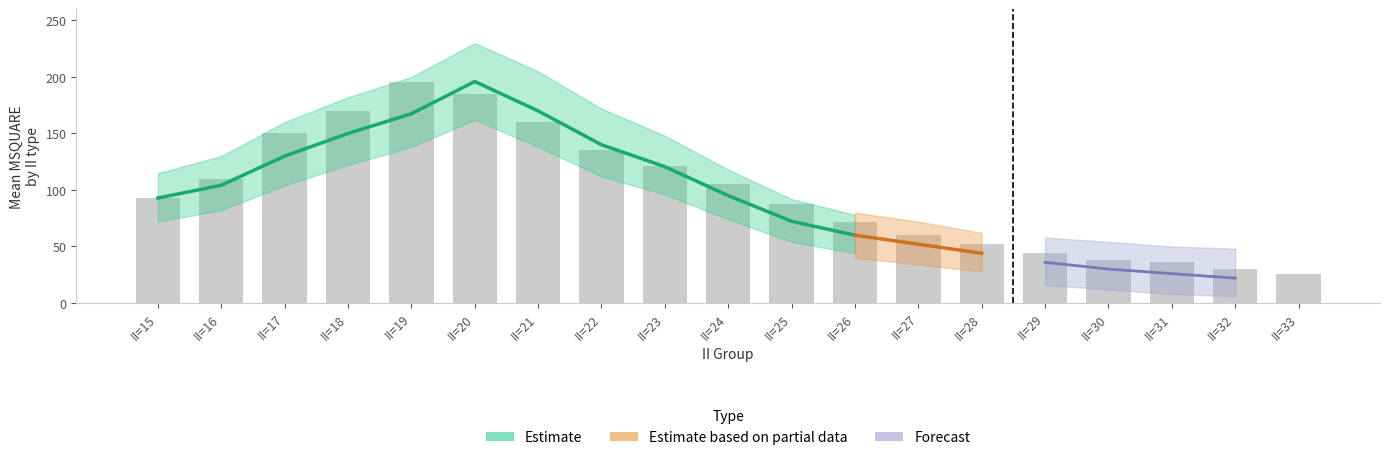

Does the chart contain stacked bars?

No